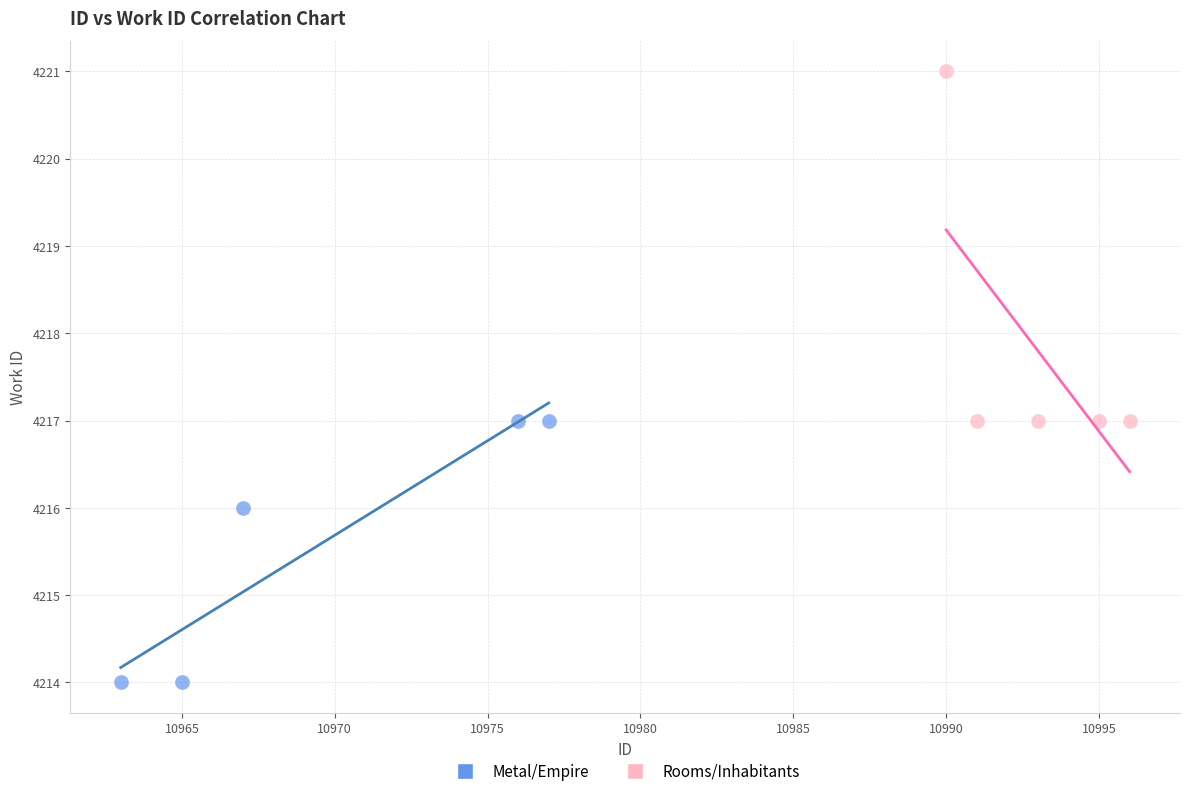

Which series contains the highest Y value?

Rooms/Inhabitants